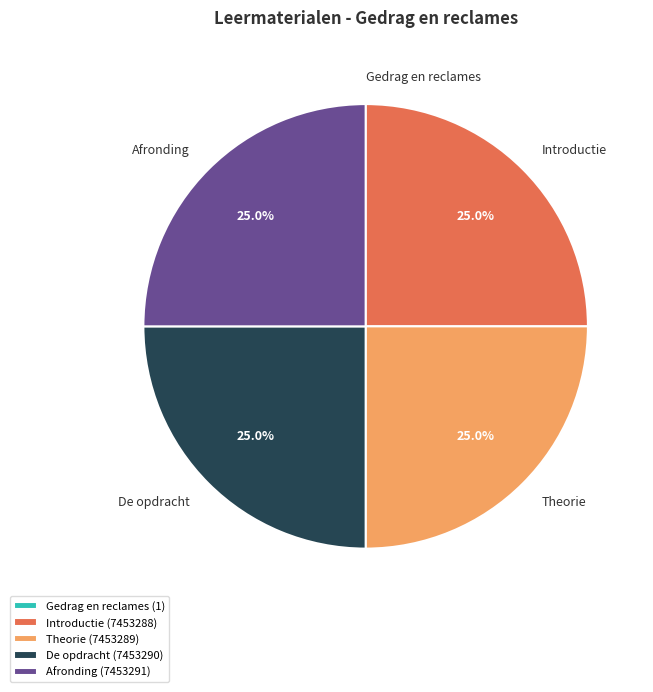

To the nearest percent, what is the combined percentage of Afronding and Theorie?

50%